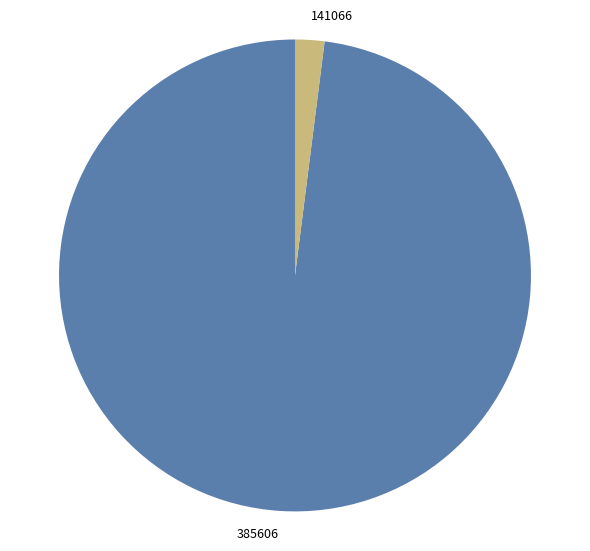

Which slice is the largest?

385606